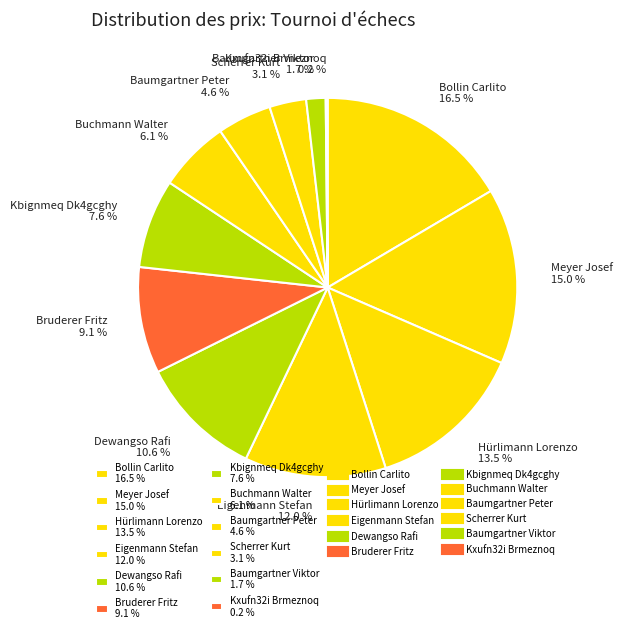

Which category has the biggest portion of the pie?

Bollin Carlito